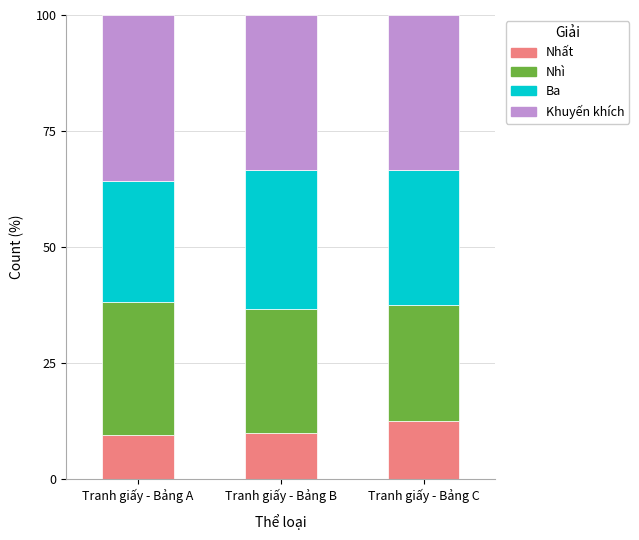

What is the minimum value for Nhất?

9.5